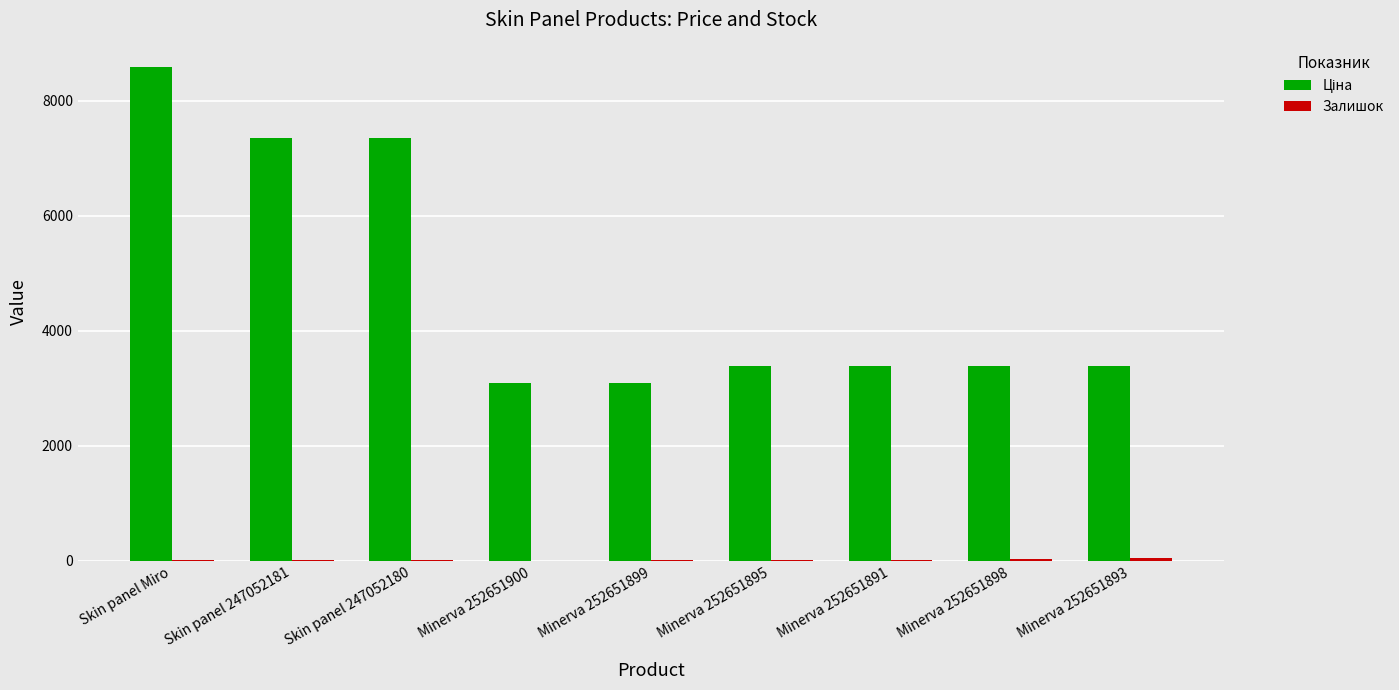

What is the maximum value shown in the chart?

8581.1